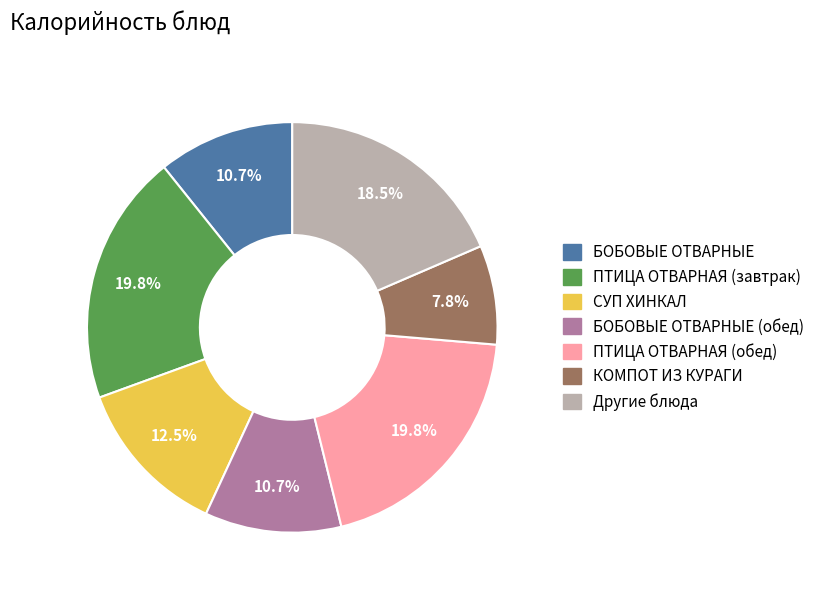

Is there any slice that represents more than half of the pie?

No